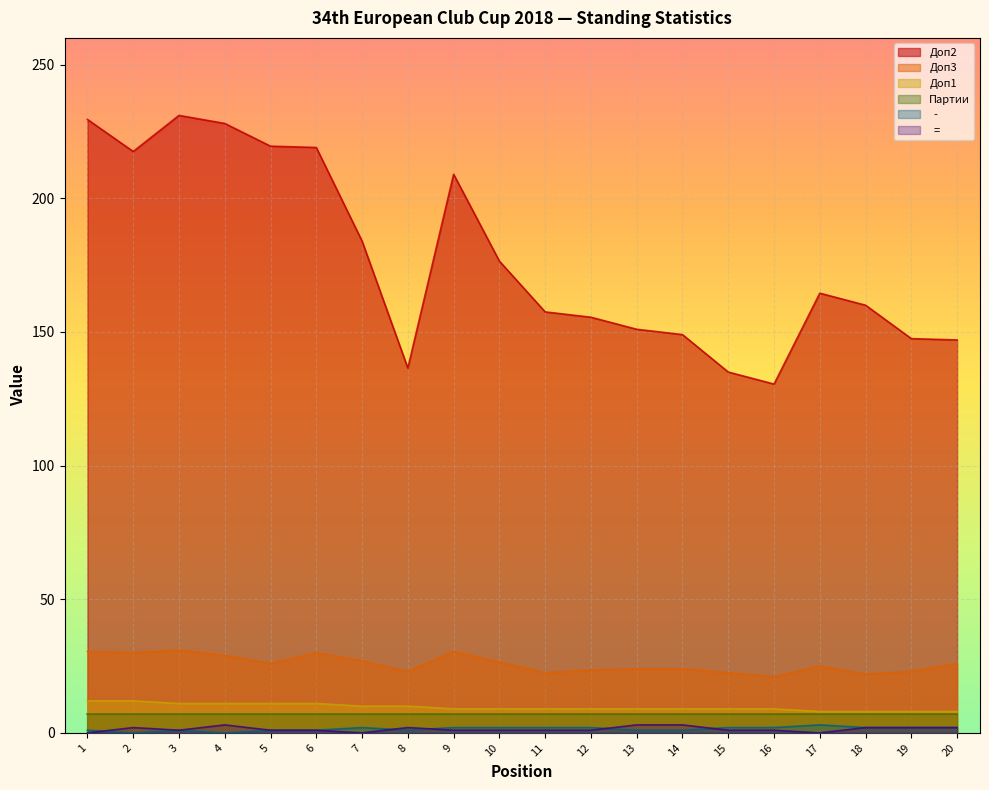

Which label corresponds to the largest value in the chart?

3